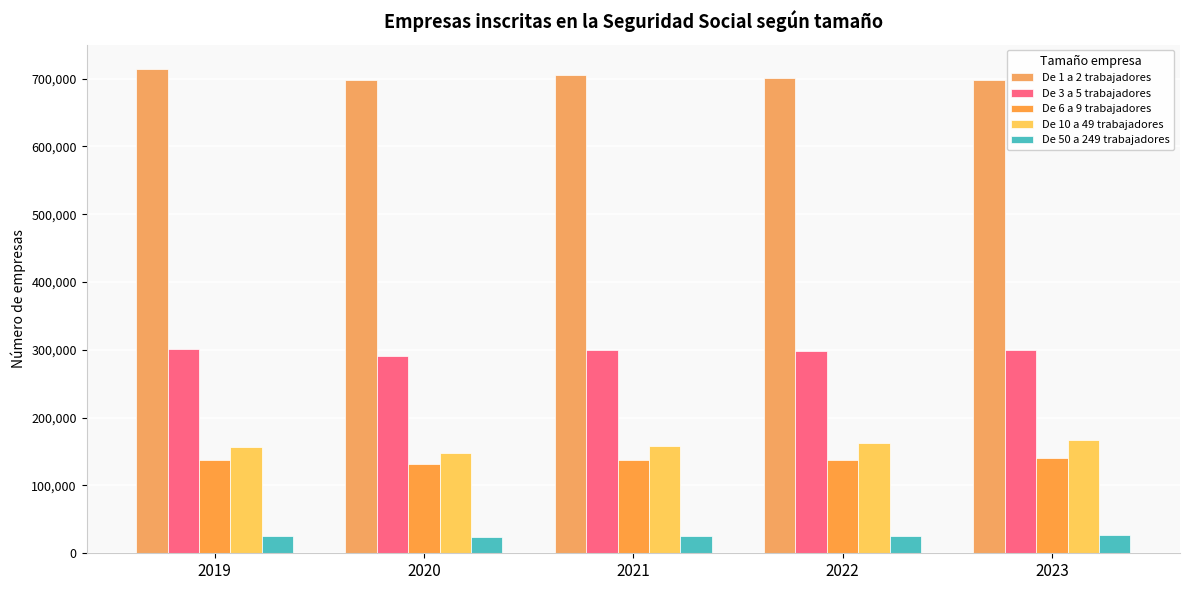

At how many categories does at least one series exceed 412879?

5